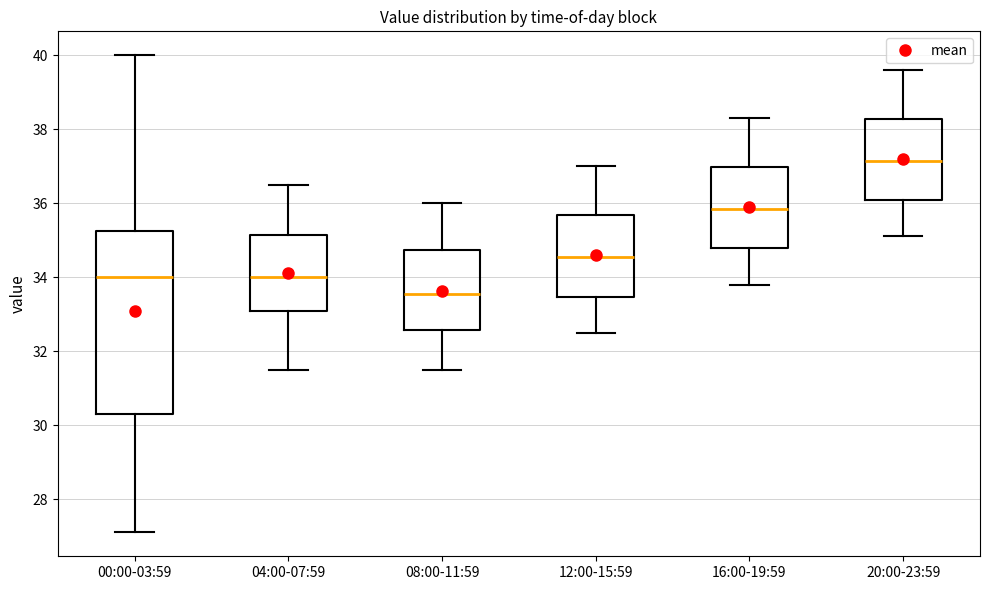

Comparing the boxes themselves (not the whiskers), which one is the tallest?

00:00-03:59